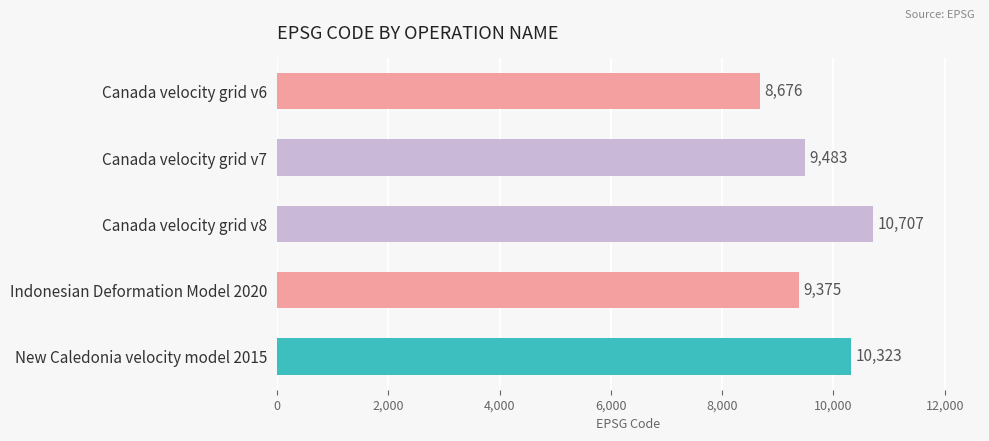

List the labels in order of value, smallest first.

Canada velocity grid v6, Indonesian Deformation Model 2020, Canada velocity grid v7, New Caledonia velocity model 2015, Canada velocity grid v8